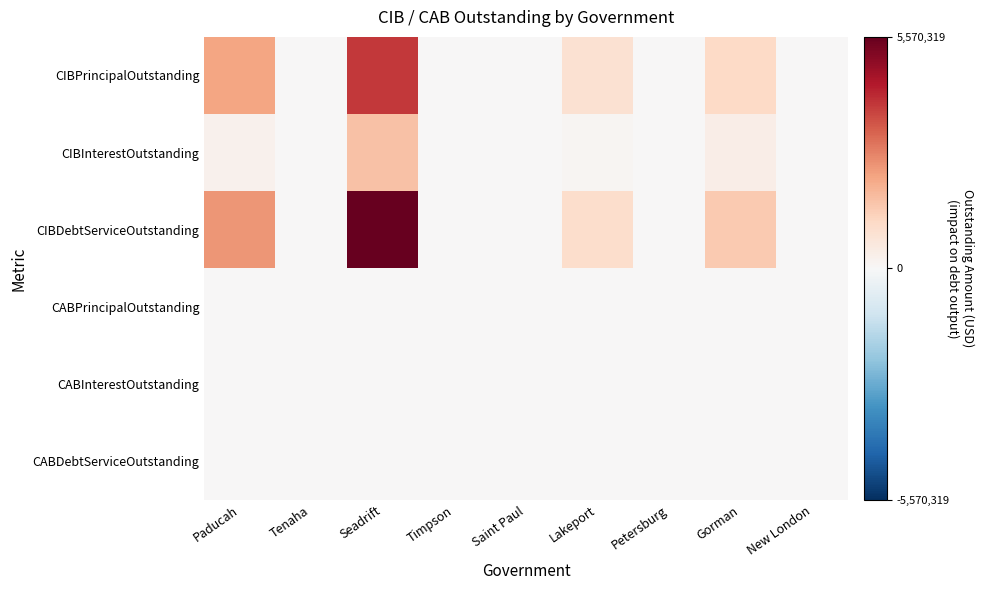

How many categories are shown in the chart?

9